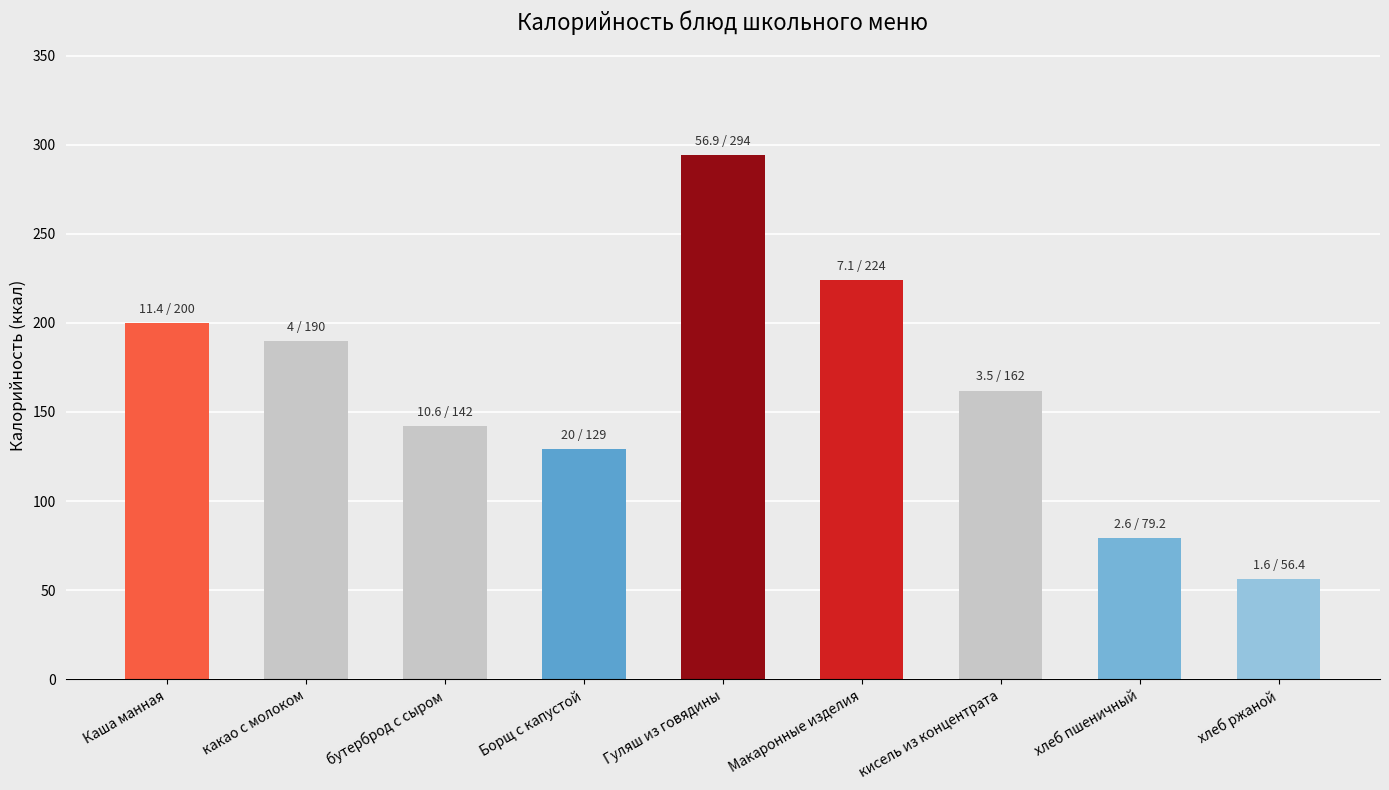

The chart shows a value of 175.0 at Гуляш из говядины. True or false?

False